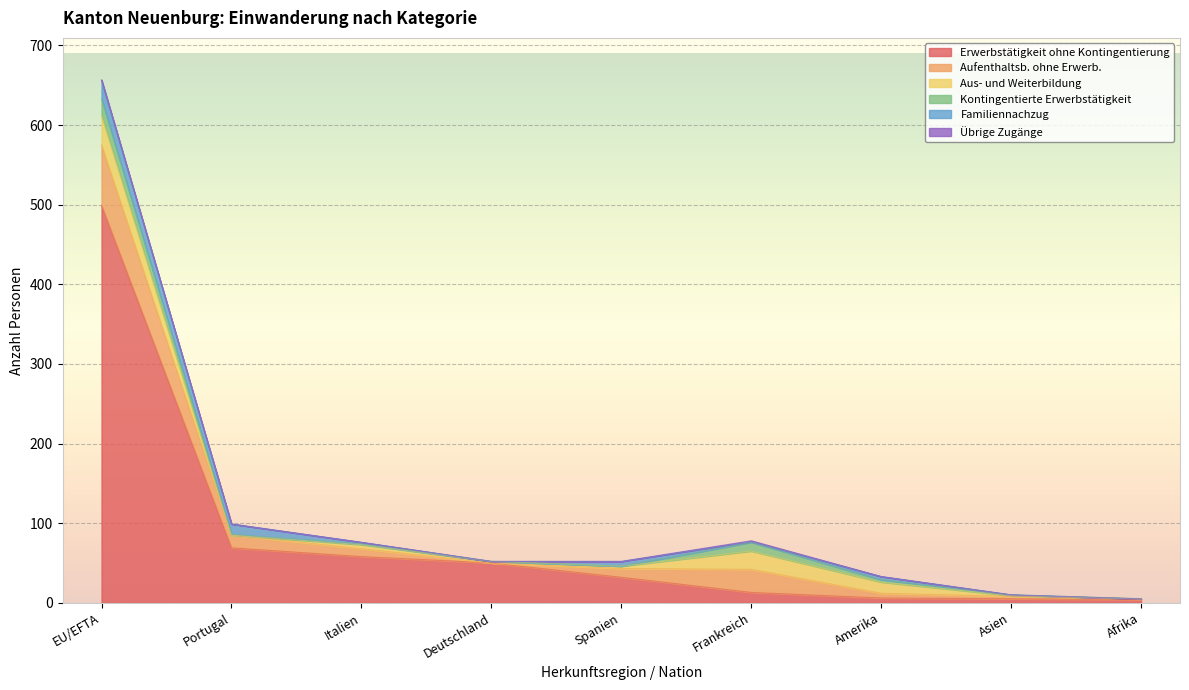

At which category does Aus- und Weiterbildung reach its first local valley?

Portugal